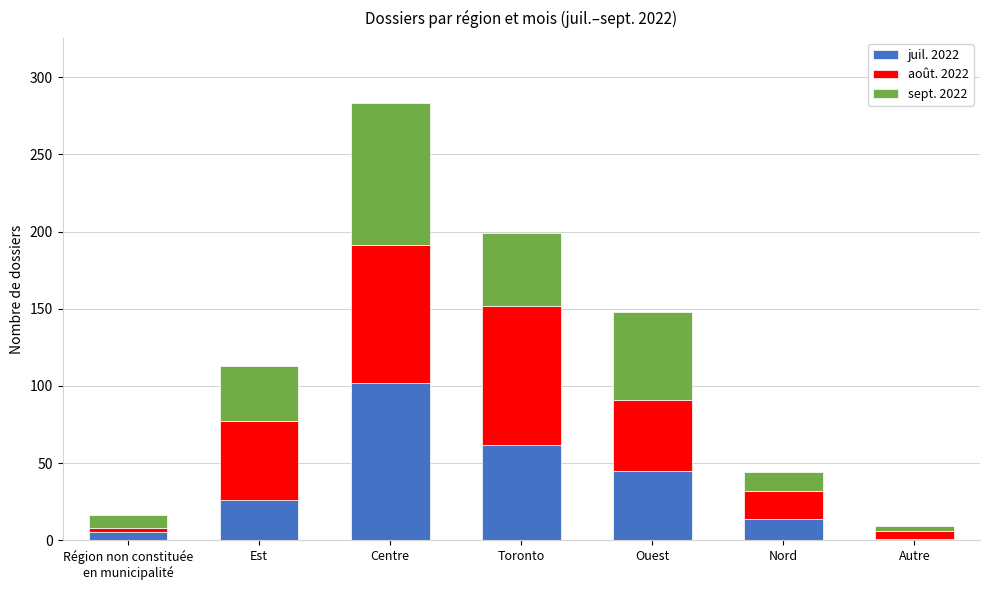

What is the highest value of the juil. 2022 series?

102